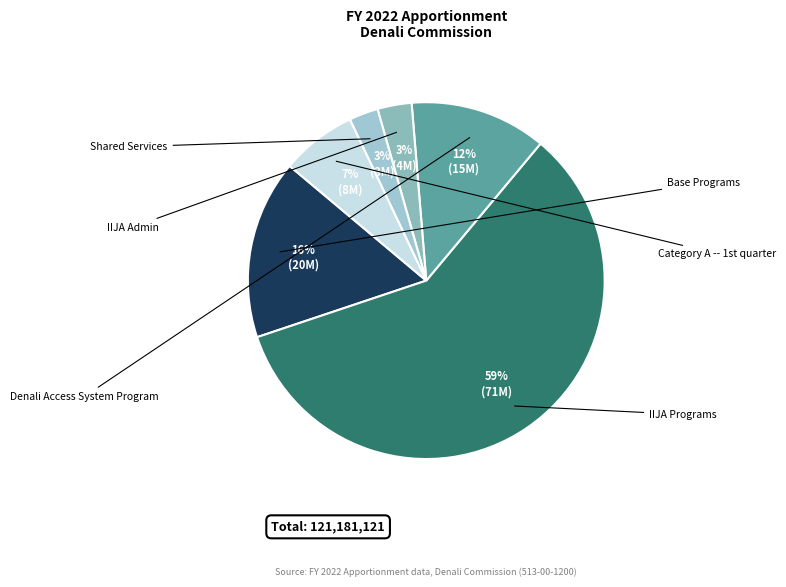

Combined, what portion of the pie is Base Programs and Denali Access System Program?

28.6%